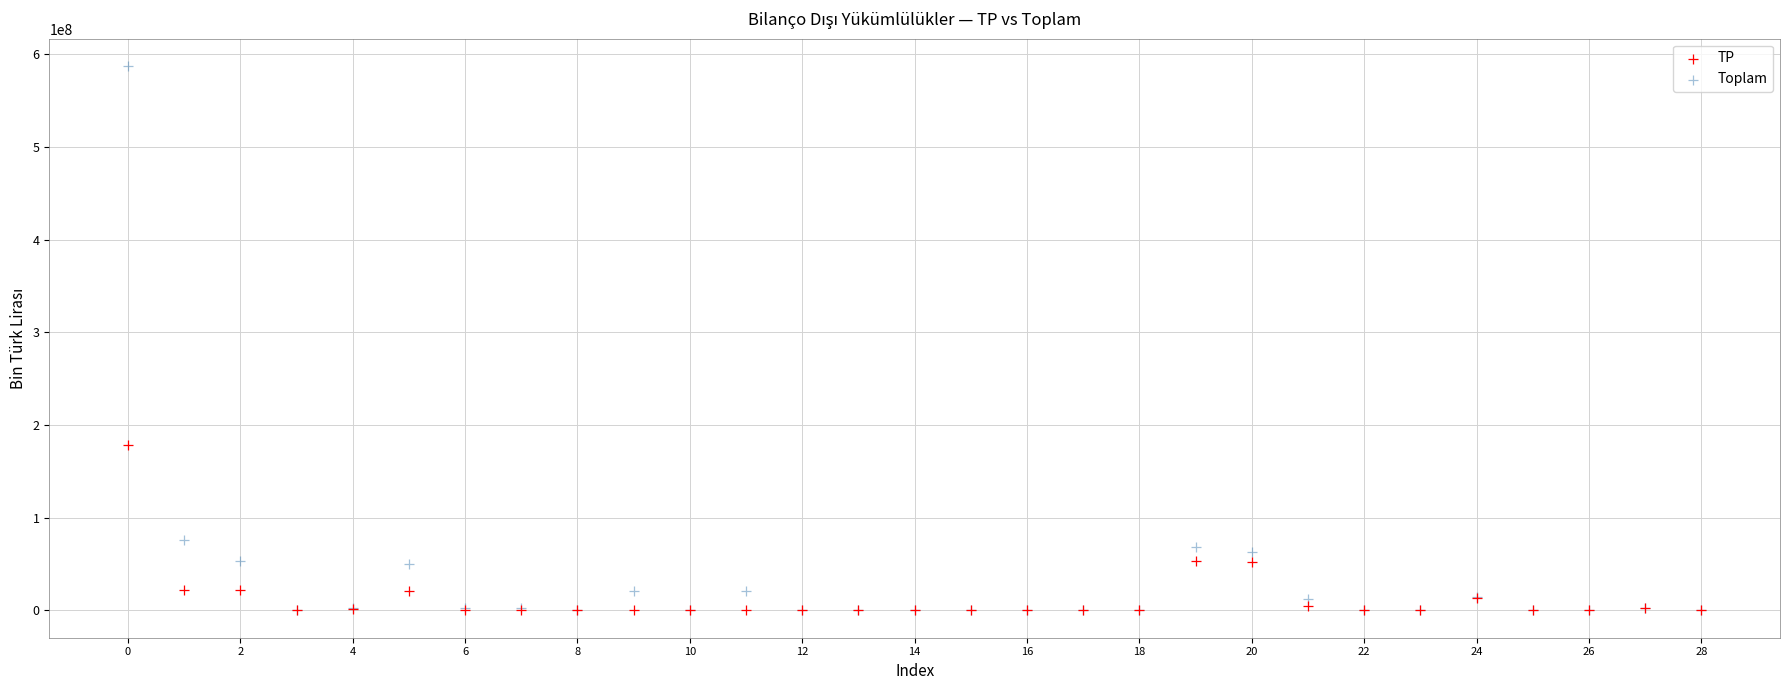

What are all the series names shown in the legend?

TP, Toplam